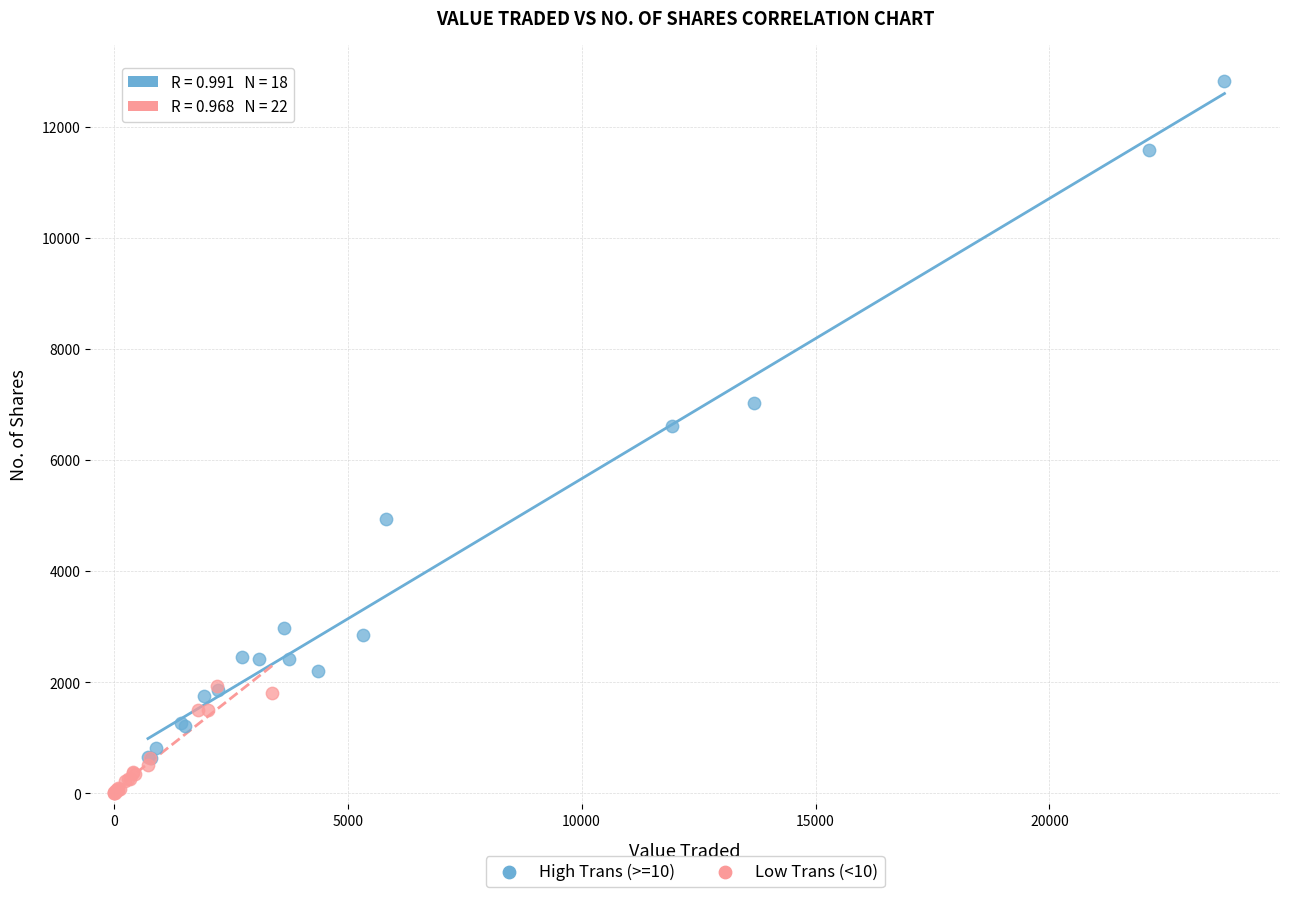

Which series contains the highest Y value?

High Trans (>=10)